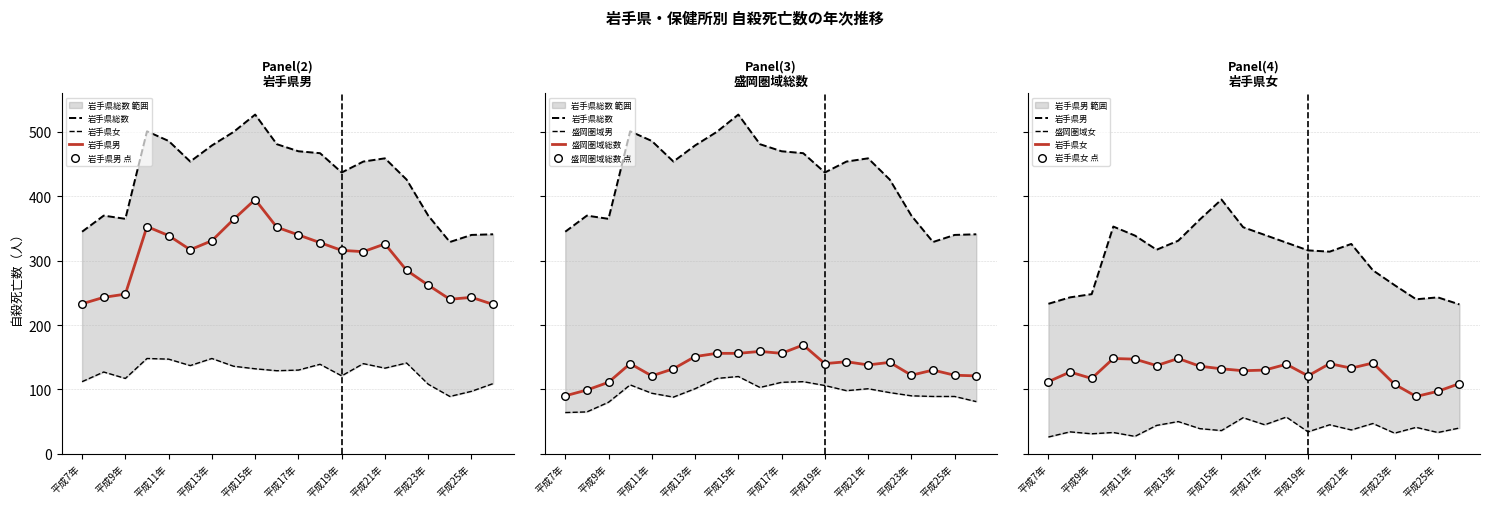

What are all the series names shown in the legend?

岩手県総数, 岩手県男, 岩手県女, 盛岡圏域総数, 盛岡圏域男, 盛岡圏域女